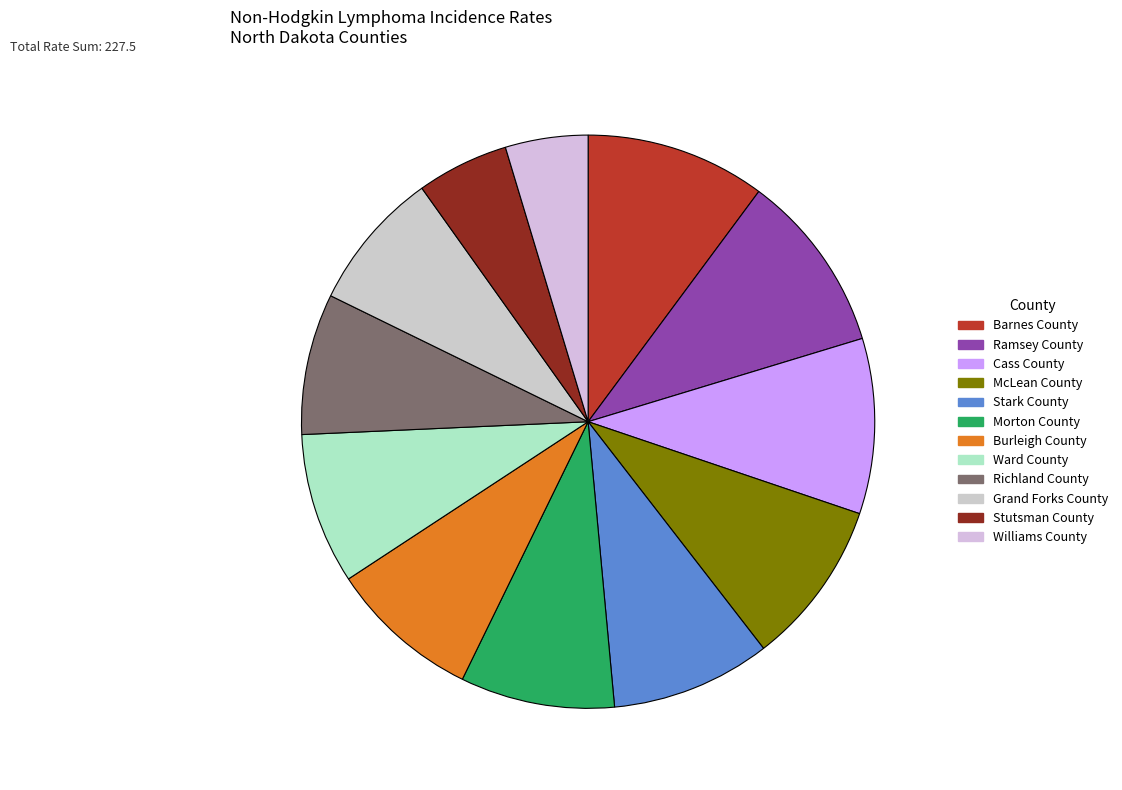

How much of the chart is everything except McLean County?

90.7%